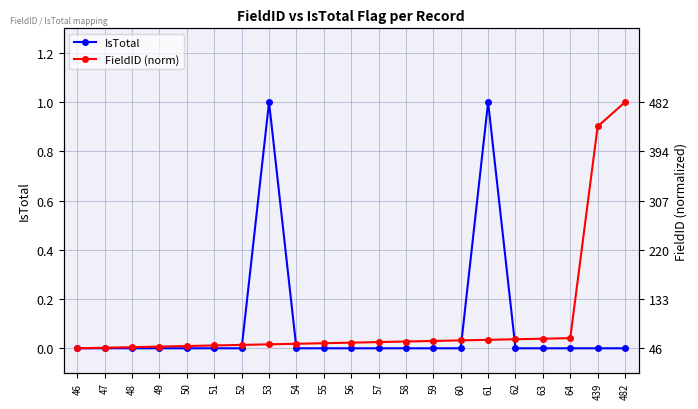

How many intersections are there between FieldID (norm) and IsTotal?

4